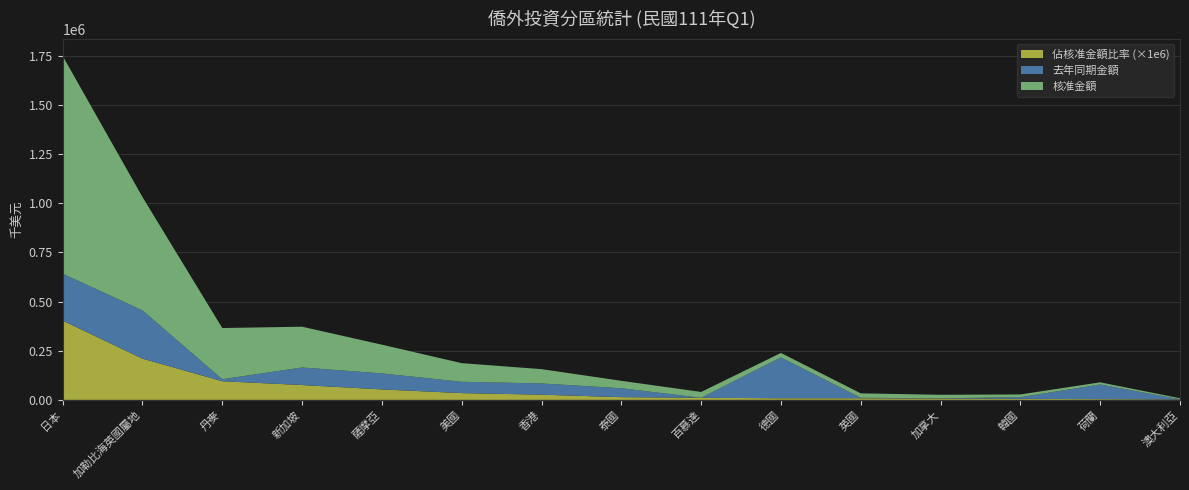

Reading left to right, list all the values displayed in this chart.

核准金額: 1108136.2	576541.2	260600.5	207400.6	146262.7	94813.8	72764.4	37896.6	29561.9	22624.8	22559.5	17696.7	13973.1	10853.5	5318.7
去年同期金額: 238765.1	245750.6	10157.6	89417.3	81376.5	57587.3	57153.8	45363.9	0.0	207912.1	2445.7	1754.7	8589.8	74511.5	874.5
佔核准金額比率: 0.4	0.2	0.1	0.1	0.1	0.0	0.0	0.0	0.0	0.0	0.0	0.0	0.0	0.0	0.0